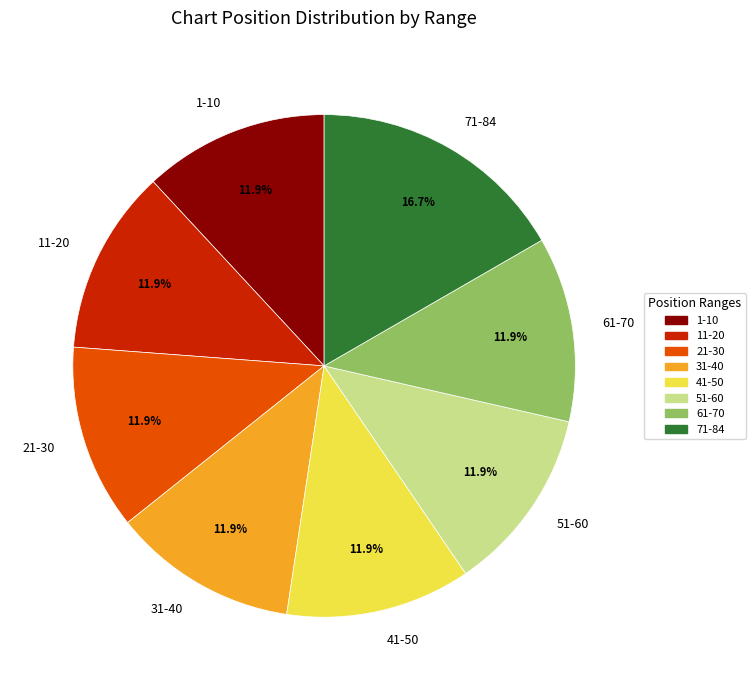

What is the total percentage of 71-84 and 11-20?

28.6%